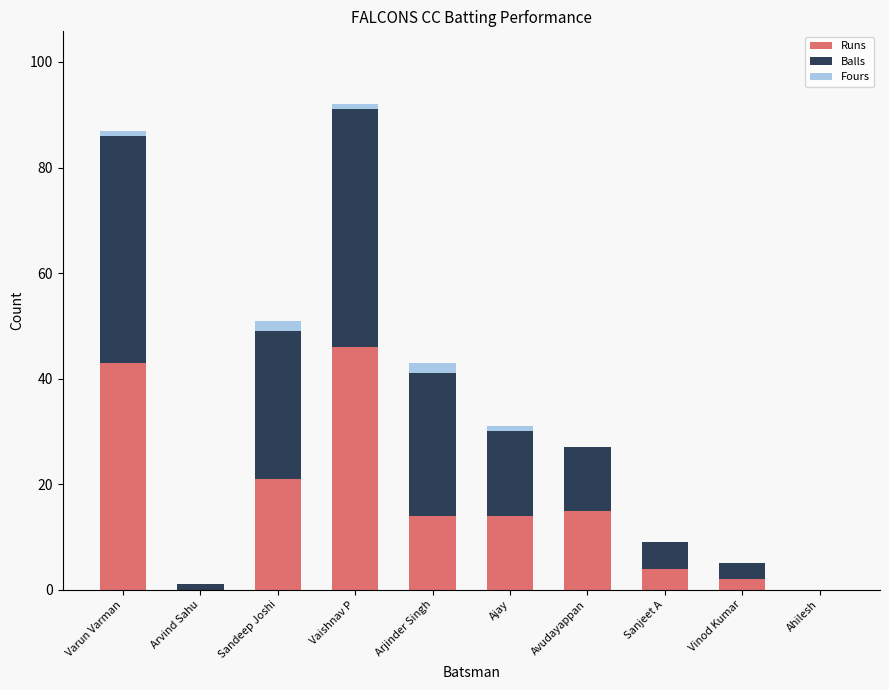

Which category has the highest value in the Runs series?

Vaishnav P